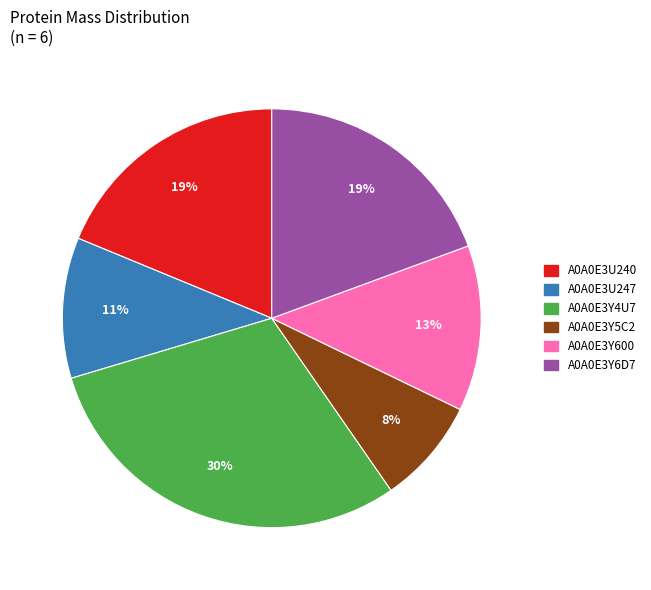

Approximately how many times larger is the value at A0A0E3Y5C2 compared to A0A0E3U240?

0.4